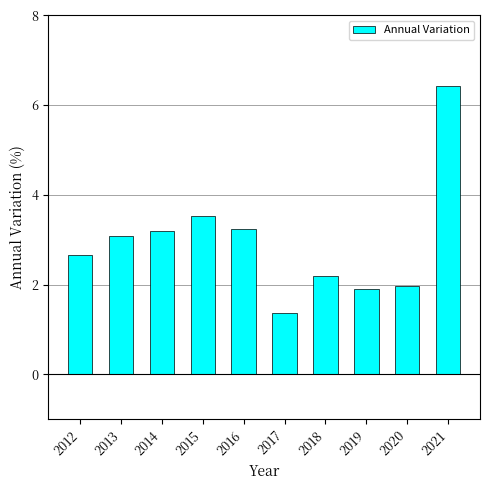

The chart shows a value of 0.9 at 2017. True or false?

False